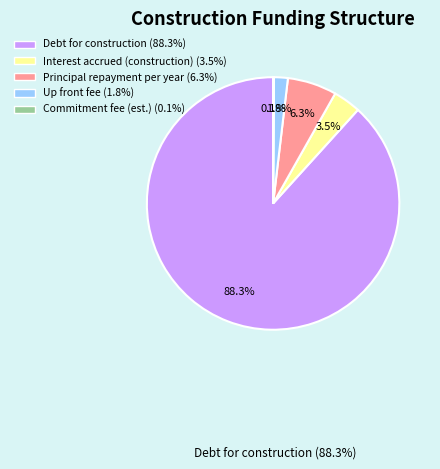

To the nearest percent, what is the difference between the largest and smallest slice percentages?

88%